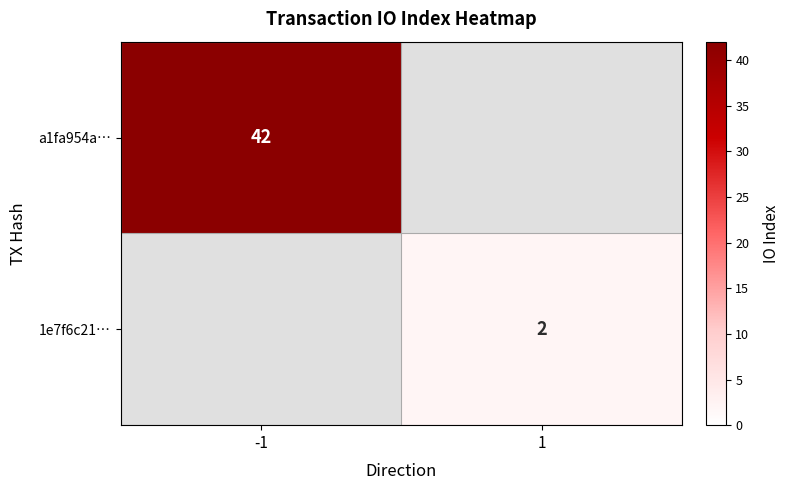

Is it true that 1e7f6c21… equals 4 at 1?

False